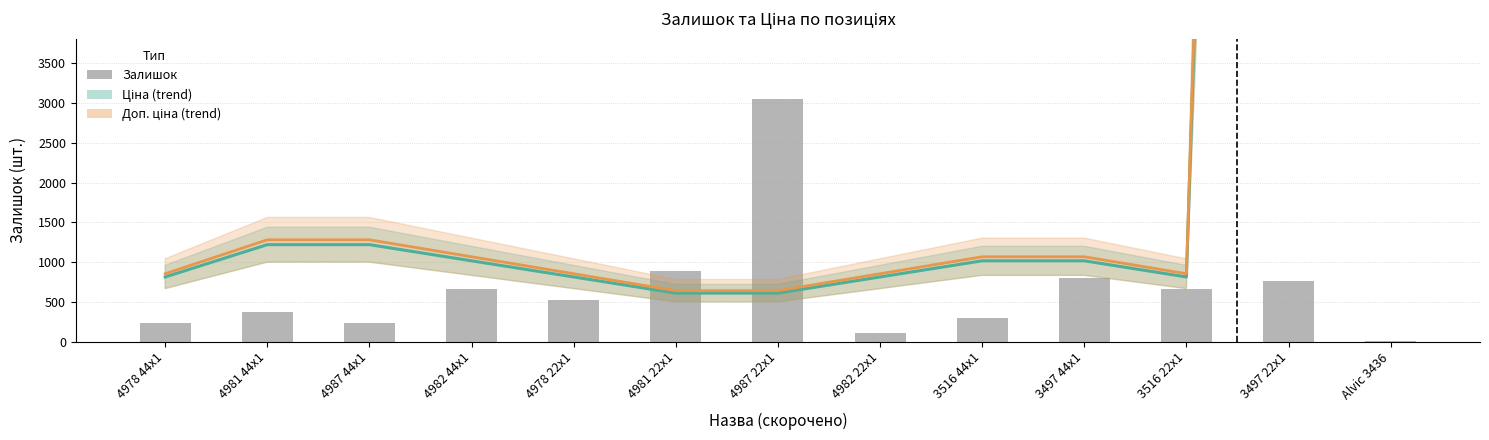

What is the label of the 11th bar from the right?

4987 44x1